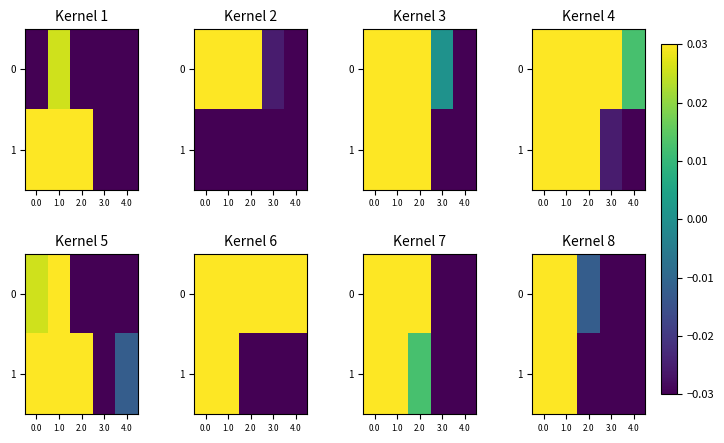

True or false: 0 has a value of 0.2 at 1.0.

True